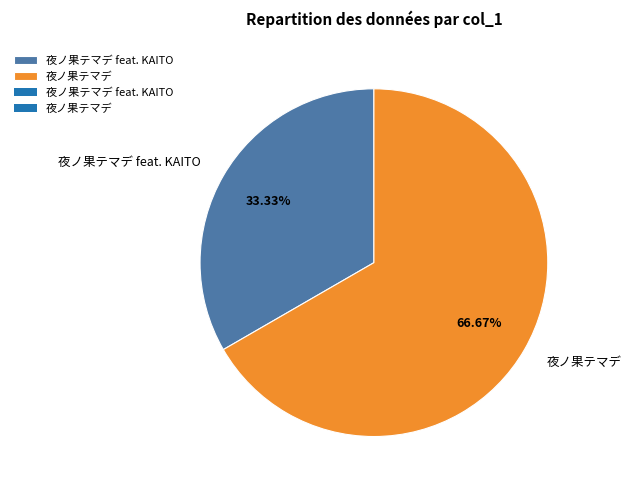

Which has a higher value, 夜ノ果テマデ or 夜ノ果テマデ feat. KAITO?

夜ノ果テマデ